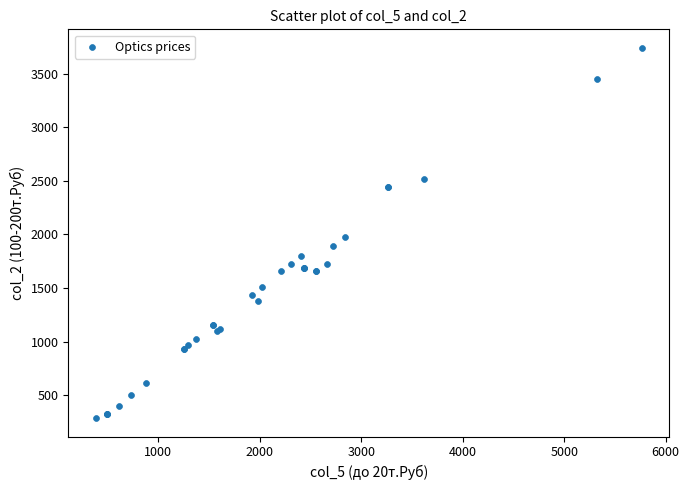

What Y value in the scatter plot is closest to 2014?

1972.9